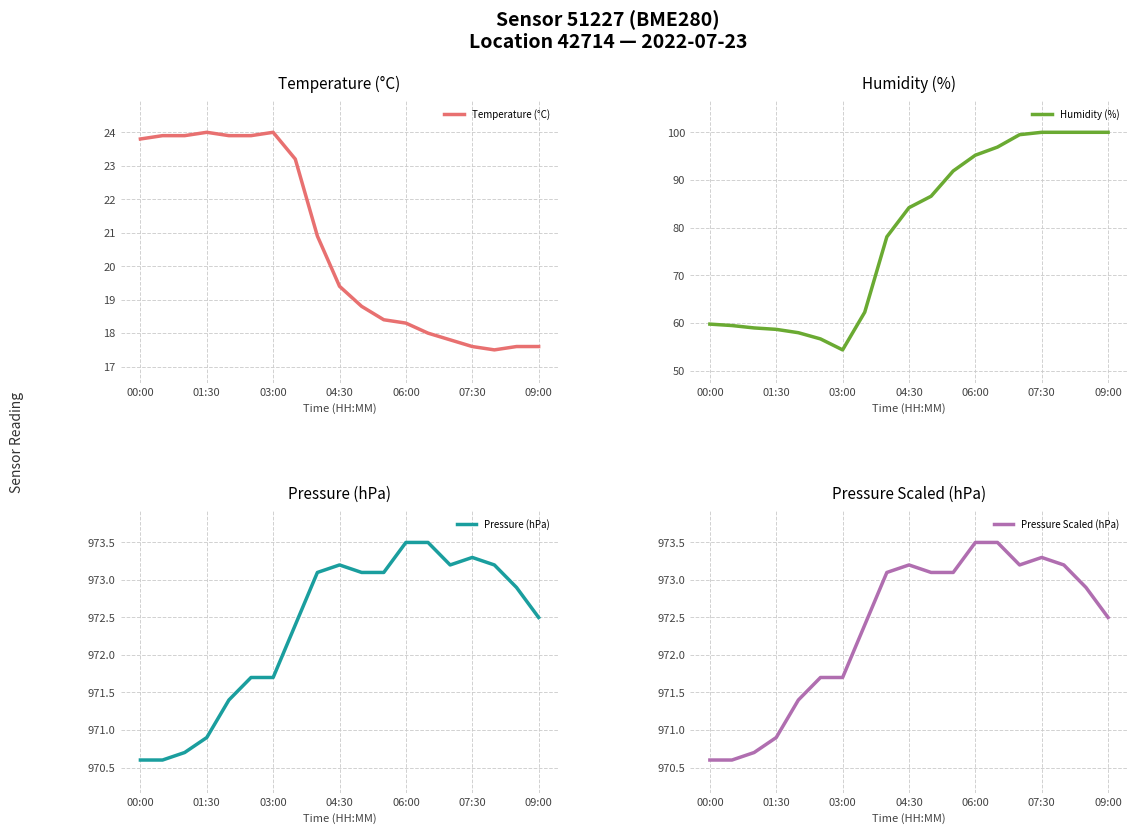

The Temperature (°C) series shows 18.3 at 06:00. True or false?

True